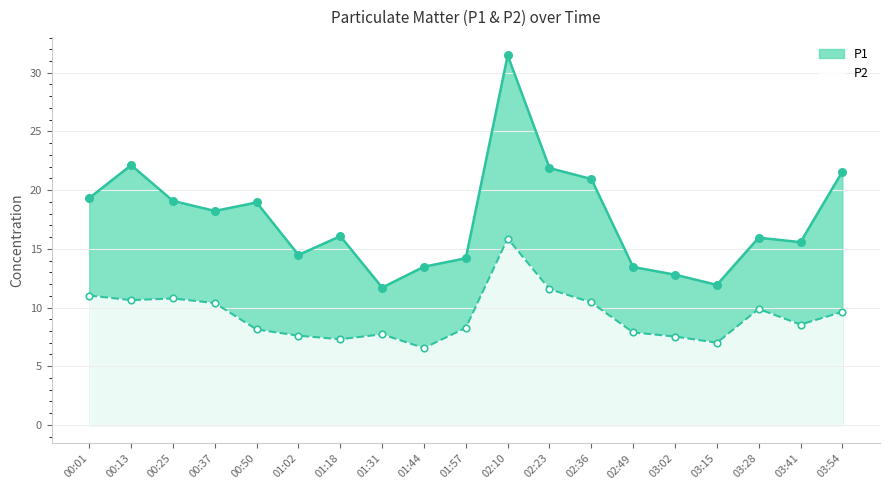

Which series contains the highest Y value?

P1